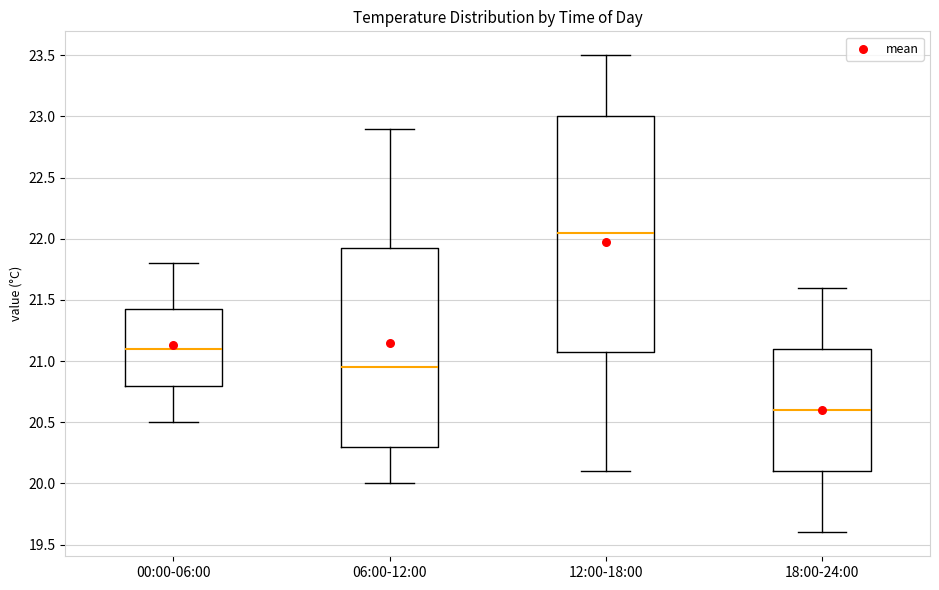

Which box is the tallest, from its lower edge to its upper edge?

12:00-18:00